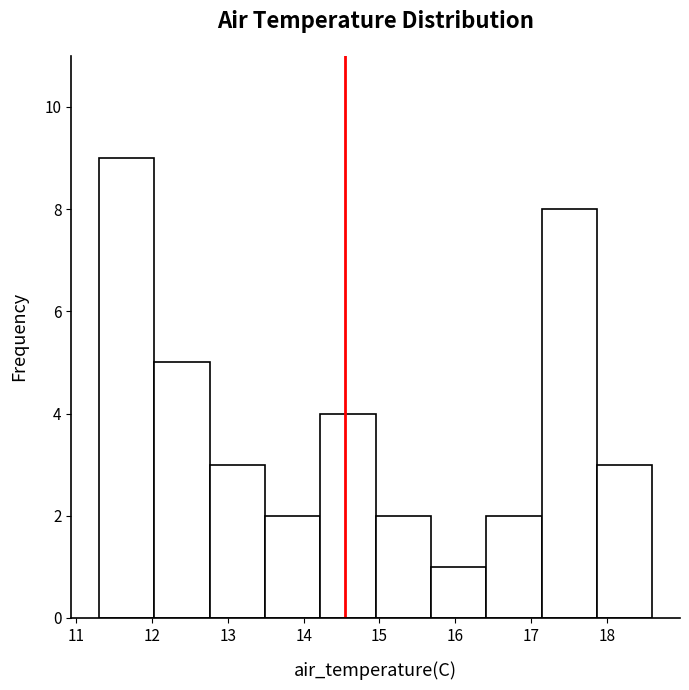

Reading left to right, list every bar in this chart as the range it spans on the x-axis followed by its height. Neither the bar edges nor the heights are printed on the chart, so give them approximately, as read against the axes.

11.30 to 12.03: 9
12.03 to 12.76: 5
12.76 to 13.49: 3
13.49 to 14.22: 2
14.22 to 14.95: 4
14.95 to 15.68: 2
15.68 to 16.41: 1
16.41 to 17.14: 2
17.14 to 17.87: 8
17.87 to 18.60: 3